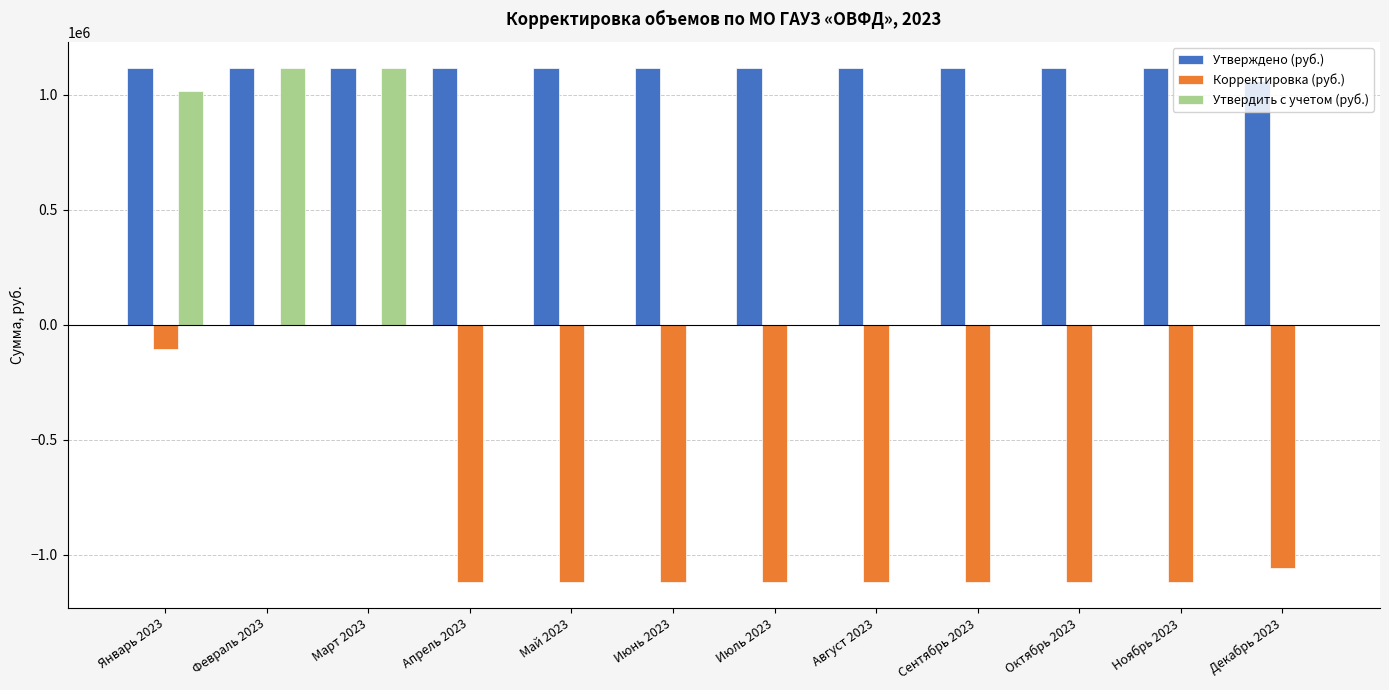

Reading left to right, list all the values displayed in this chart.

Утверждено (руб.): 1119374.8	1119374.8	1119374.8	1119374.8	1119374.8	1119374.8	1119374.8	1119374.8	1119374.8	1119374.8	1119374.8	1060460.3
Корректировка (руб.): -103239.8	0.0	0.0	-1119374.8	-1119374.8	-1119374.8	-1119374.8	-1119374.8	-1119374.8	-1119374.8	-1119374.8	-1060460.3
Утвердить с учетом (руб.): 1016135.0	1119374.8	1119374.8	0.0	0.0	0.0	0.0	0.0	0.0	0.0	0.0	0.0